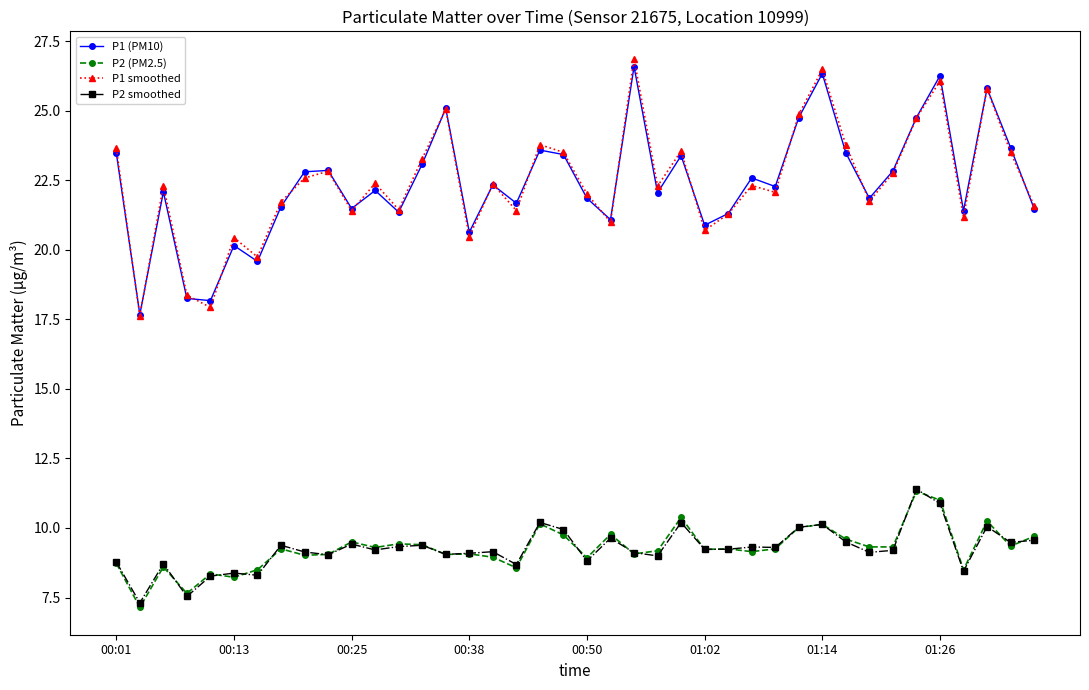

What is the maximum value for P1 smoothed?

26.9